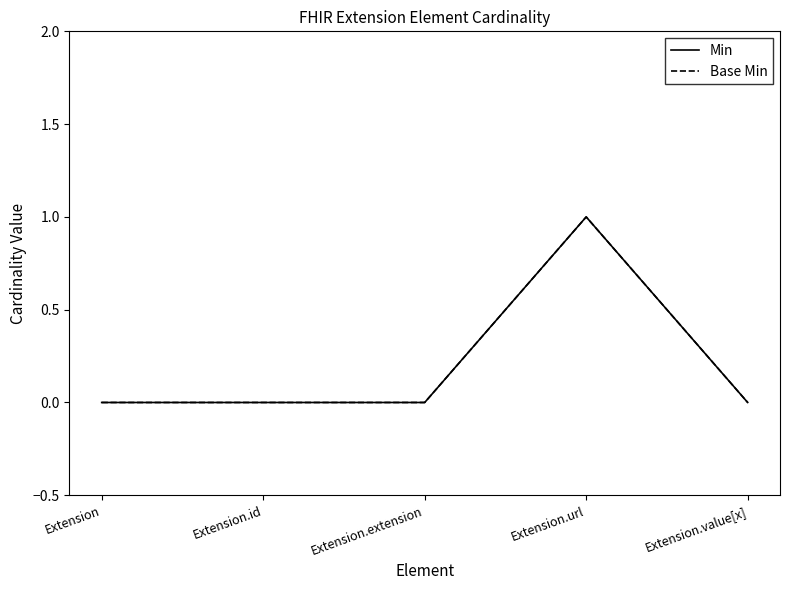

Does the chart display data point markers on the line(s)?

No